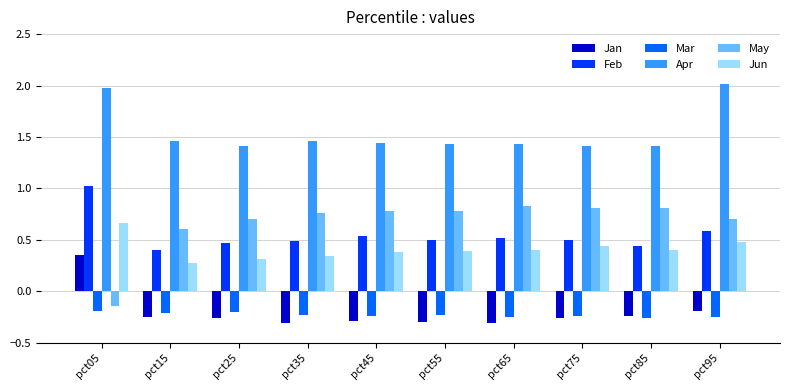

What is the maximum value shown in the chart?

2.0